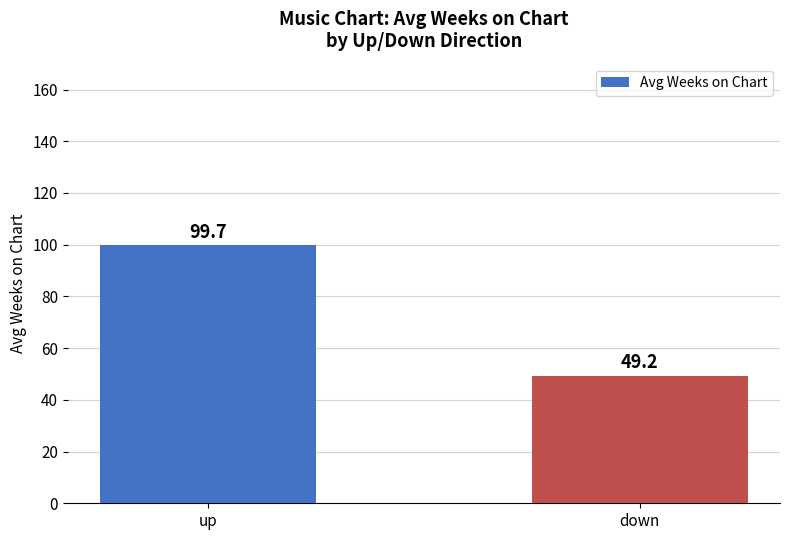

What is the change in value from up to down?

-50.5